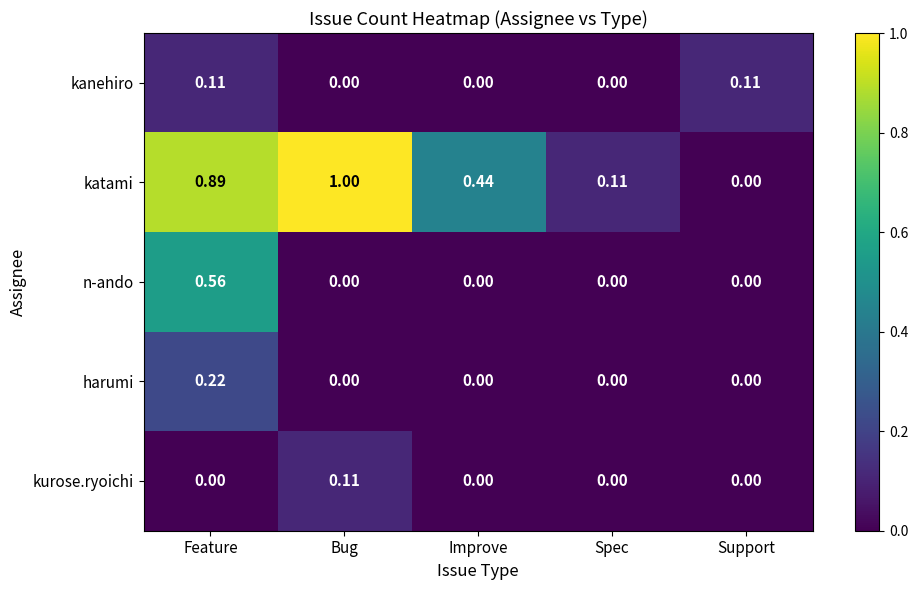

Which series has the largest total across all categories?

katami